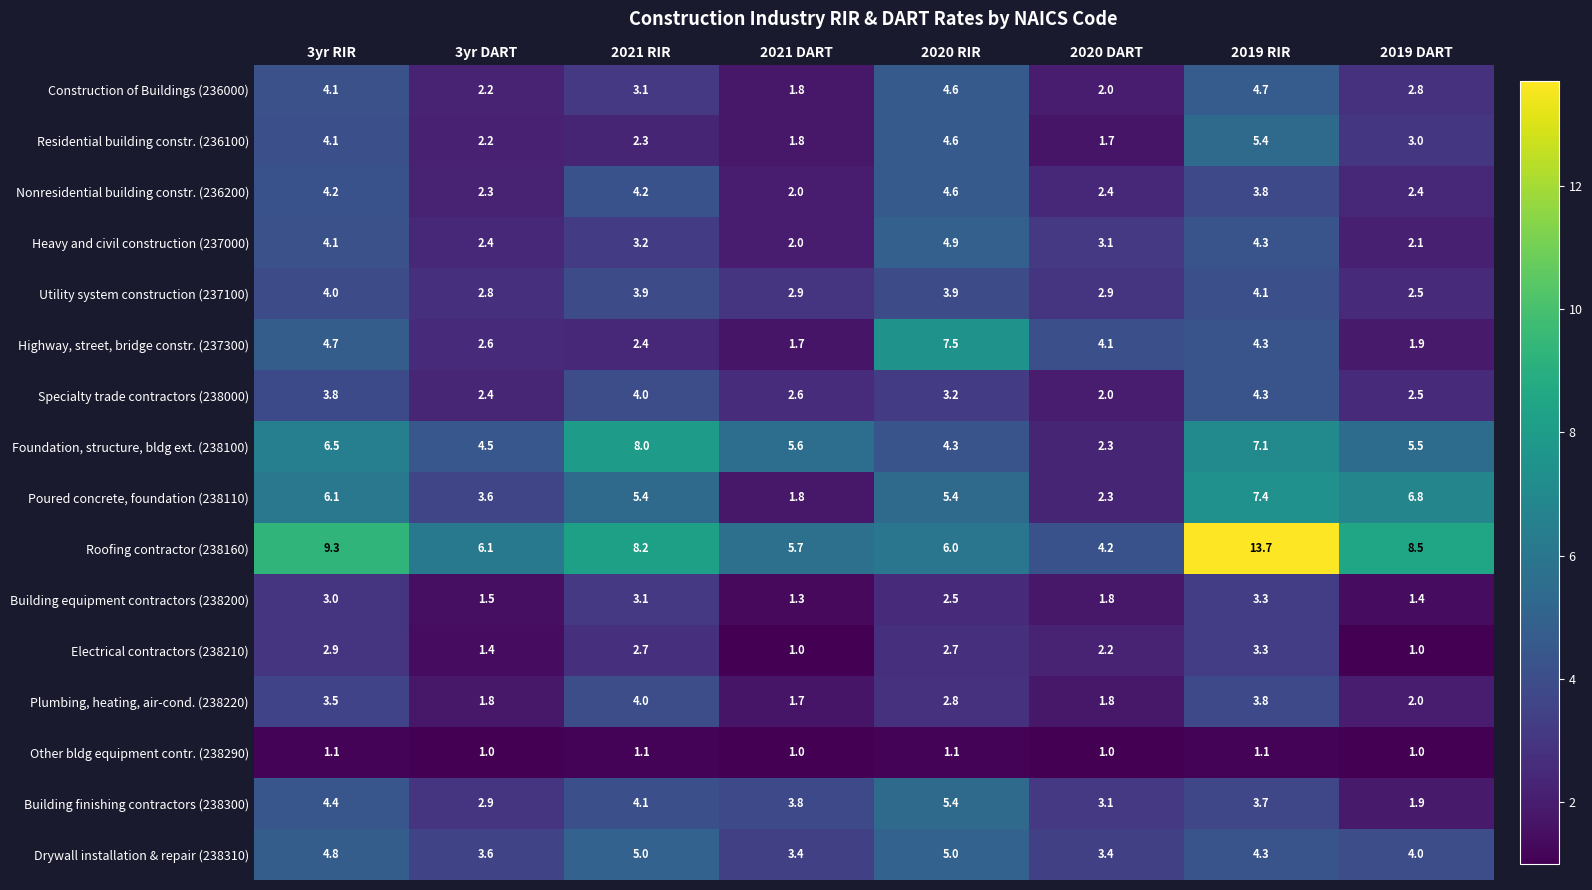

At how many categories does at least one series exceed 6?

6